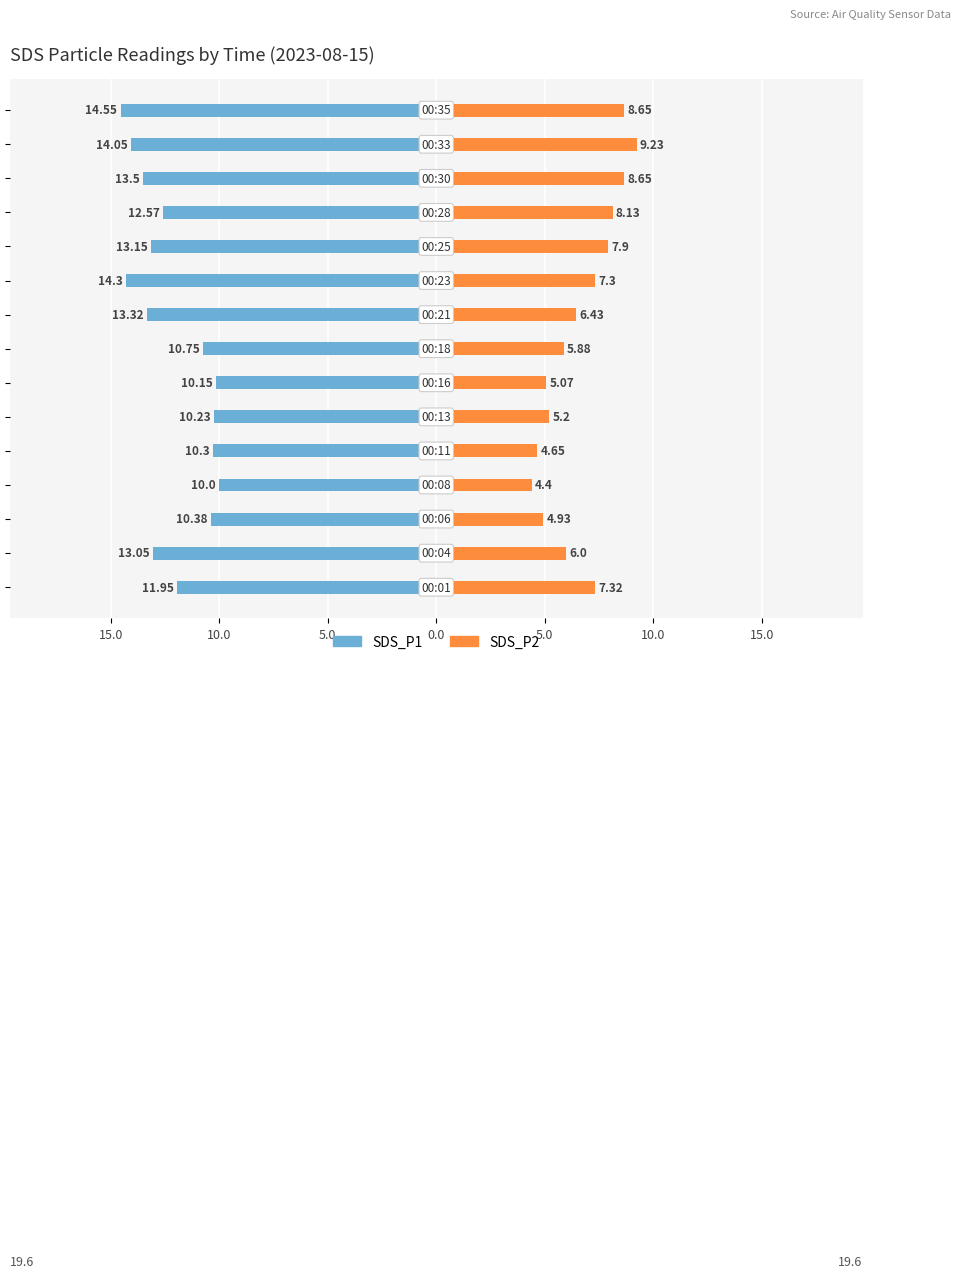

What is the lowest value of the SDS_P2 series?

4.4